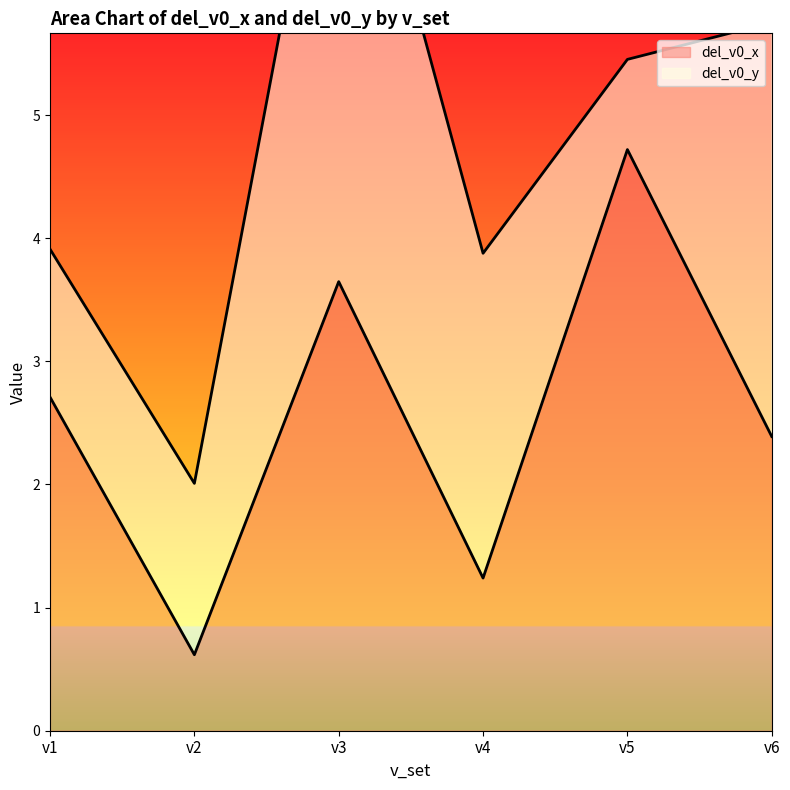

The chart shows a value of 3.6 at v3. True or false?

True